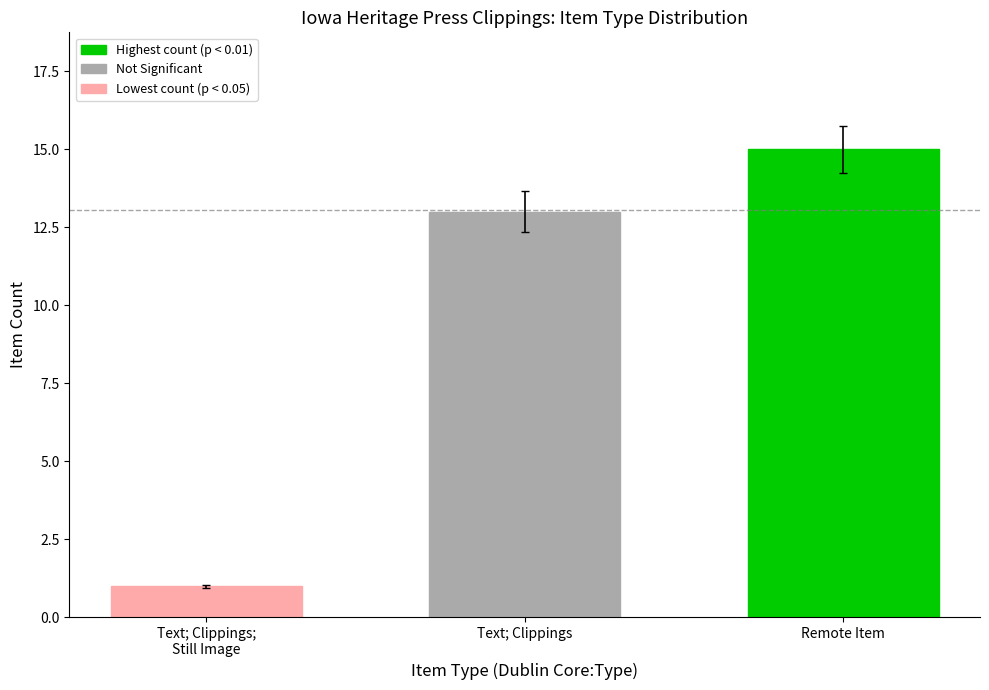

Does the chart contain any negative values?

No